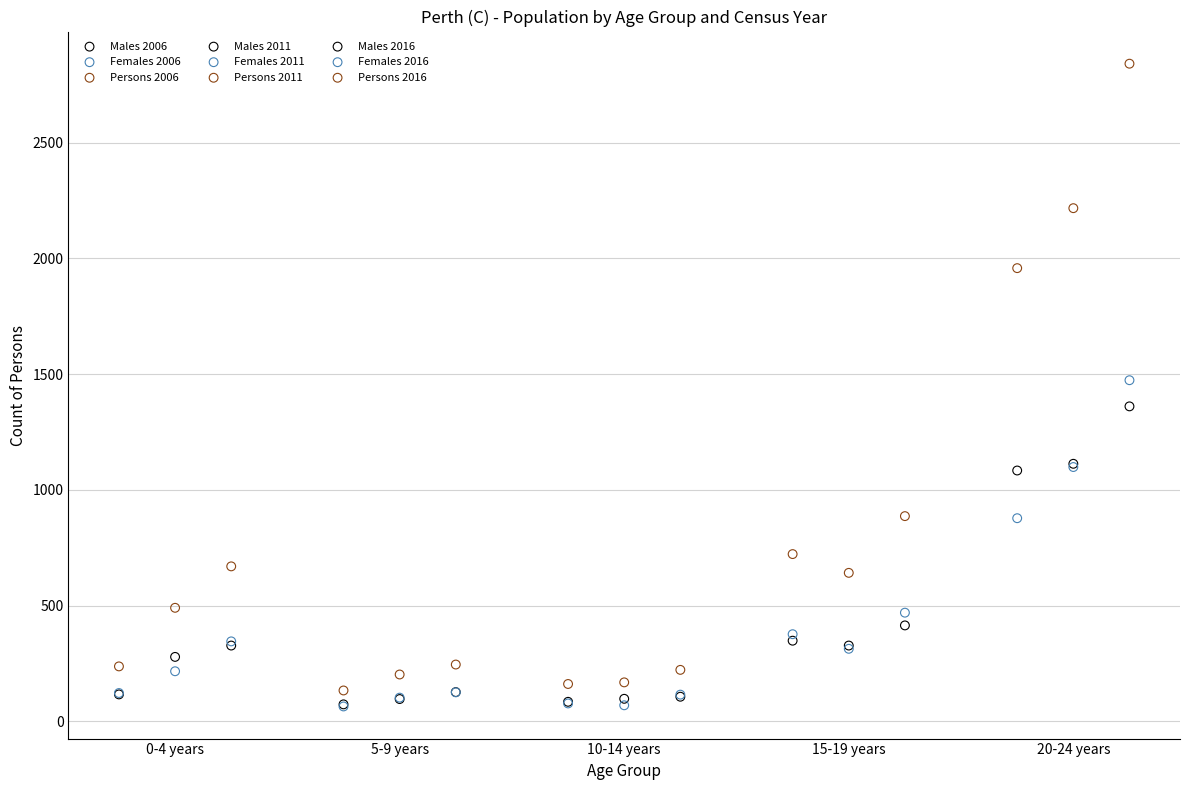

Which series contains the highest Y value?

Persons 2016